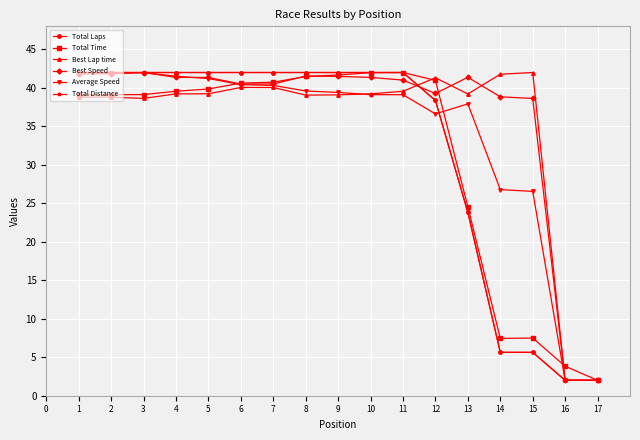

Does the chart have visible grid lines?

Yes